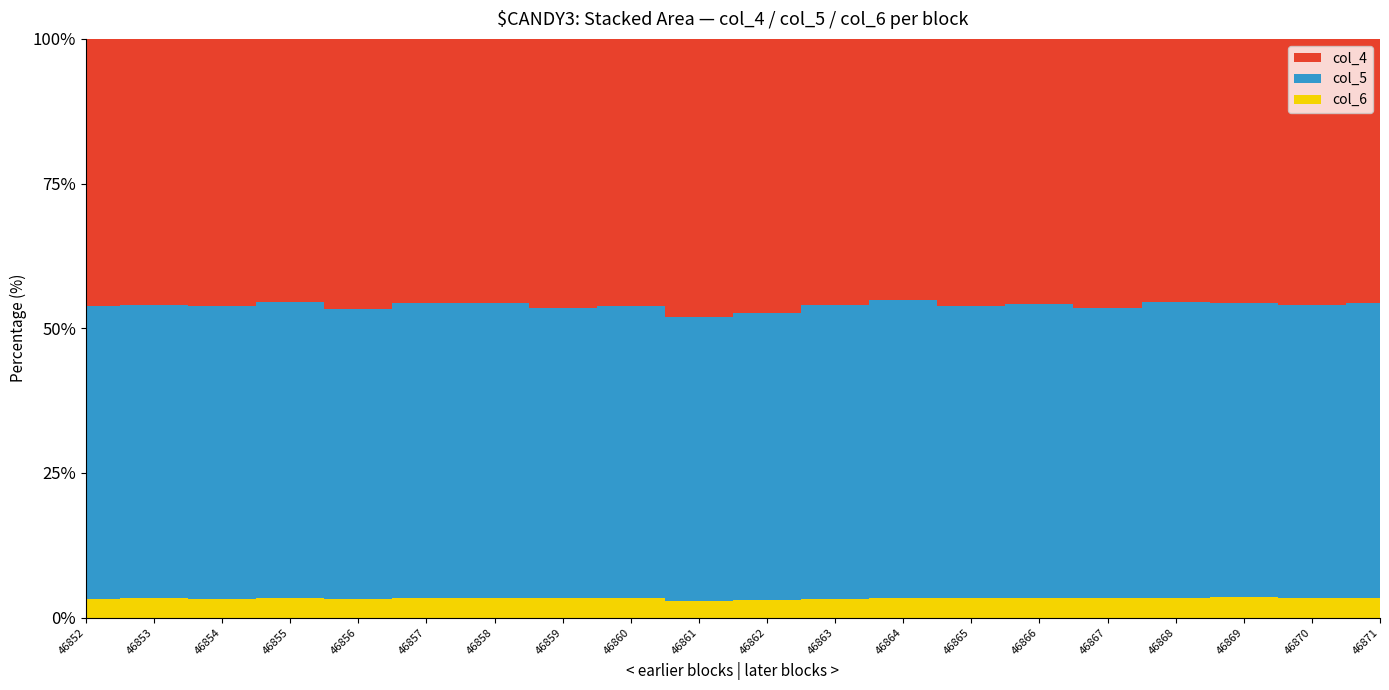

Reading right to left, transcribe all the data shown in this chart.

col_4: 46871=9280	46870=9375	46869=9308	46868=9249	46867=9457	46866=9311	46865=9397	46864=9168	46863=9367	46862=9657	46861=9840	46860=9402	46859=9478	46858=9291	46857=9311	46856=9503	46855=9263	46854=9376	46853=9364	46852=9409
col_5: 46871=10336	46870=10297	46869=10360	46868=10388	46867=10232	46866=10324	46865=10246	46864=10484	46863=10315	46862=10130	46861=10010	46860=10270	46859=10233	46858=10394	46857=10373	46856=10247	46855=10387	46854=10314	46853=10304	46852=10297
col_6: 46871=692	46870=695	46869=710	46868=705	46867=687	46866=698	46865=703	46864=695	46863=668	46862=618	46861=605	46860=691	46859=677	46858=706	46857=684	46856=644	46855=700	46854=656	46853=693	46852=670